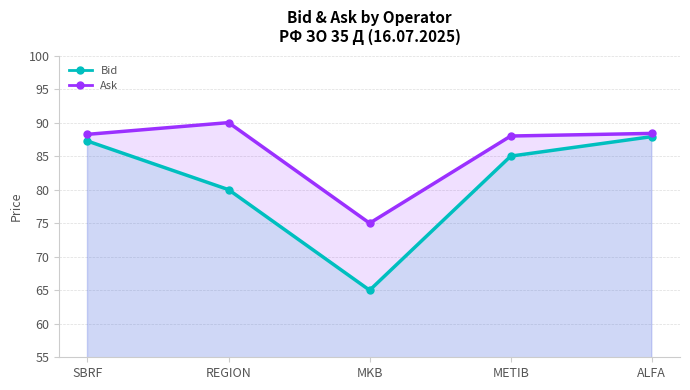

At METIB, list the series in order from smallest to largest.

Bid, Ask